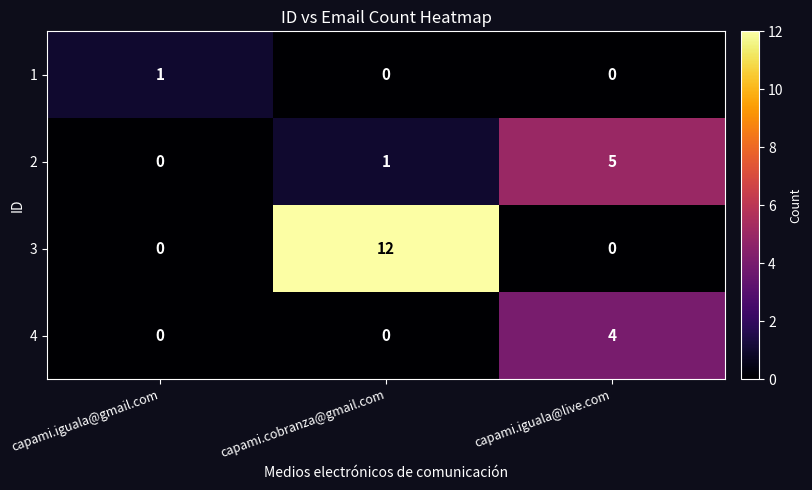

Reading right to left, transcribe all the data shown in this chart.

1: capami.iguala@live.com=0	capami.cobranza@gmail.com=0	capami.iguala@gmail.com=1
2: capami.iguala@live.com=5	capami.cobranza@gmail.com=1	capami.iguala@gmail.com=0
3: capami.iguala@live.com=0	capami.cobranza@gmail.com=12	capami.iguala@gmail.com=0
4: capami.iguala@live.com=4	capami.cobranza@gmail.com=0	capami.iguala@gmail.com=0